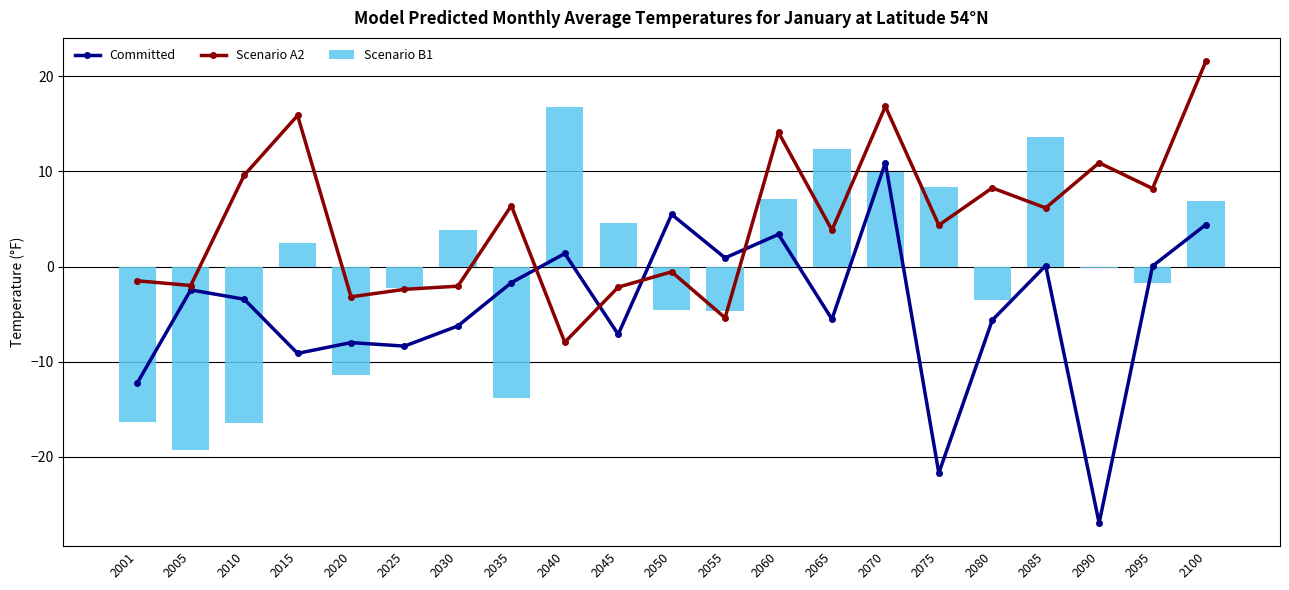

What is the difference between the second highest and minimum values in the Scenario A2 series?

24.8